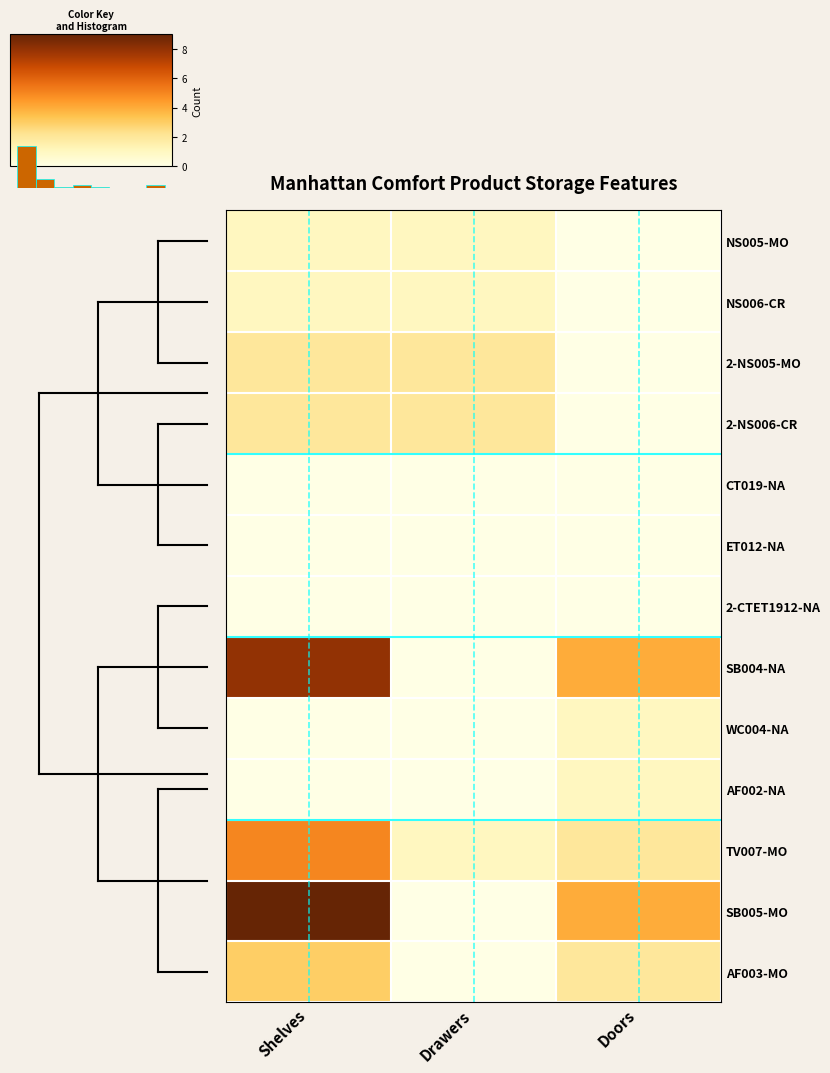

Reading left to right, what are all the values shown in this chart?

NS005-MO: Shelves=1	Drawers=1	Doors=0
NS006-CR: Shelves=1	Drawers=1	Doors=0
2-NS005-MO: Shelves=2	Drawers=2	Doors=0
2-NS006-CR: Shelves=2	Drawers=2	Doors=0
CT019-NA: Shelves=0	Drawers=0	Doors=0
ET012-NA: Shelves=0	Drawers=0	Doors=0
2-CTET1912-NA: Shelves=0	Drawers=0	Doors=0
SB004-NA: Shelves=8	Drawers=0	Doors=4
WC004-NA: Shelves=0	Drawers=0	Doors=1
AF002-NA: Shelves=0	Drawers=0	Doors=1
TV007-MO: Shelves=5	Drawers=1	Doors=2
SB005-MO: Shelves=9	Drawers=0	Doors=4
AF003-MO: Shelves=3	Drawers=0	Doors=2